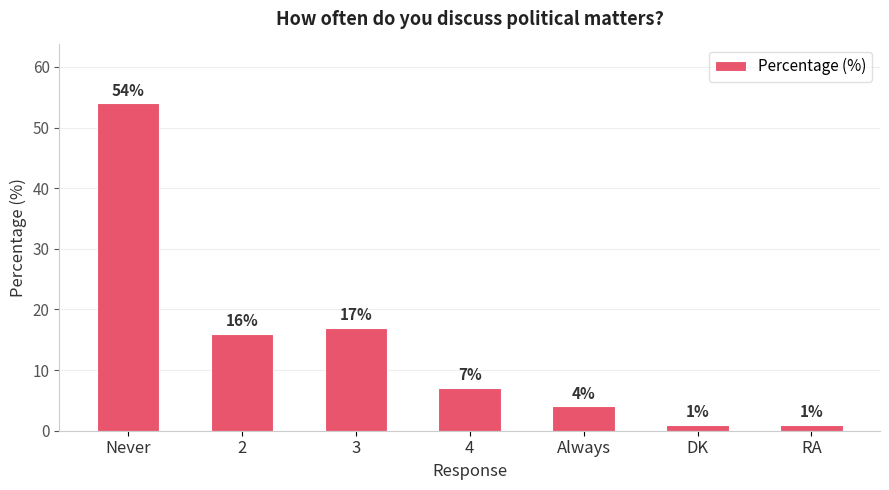

The chart shows a value of 1 at RA. True or false?

True